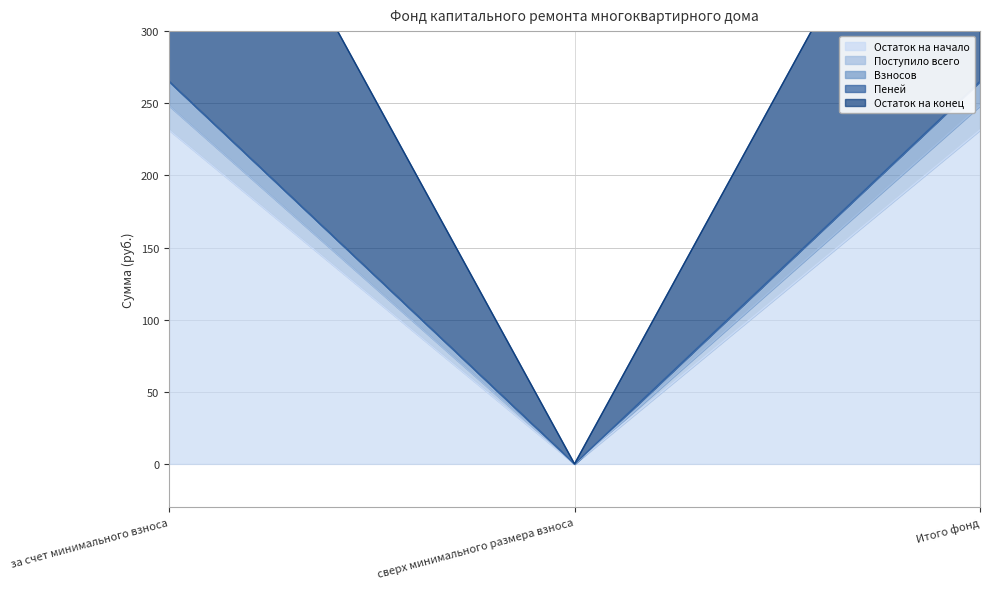

Rank the series by their maximum value, from highest to lowest.

Остаток на начало, Взносов, Остаток на конец, Поступило всего, Пеней